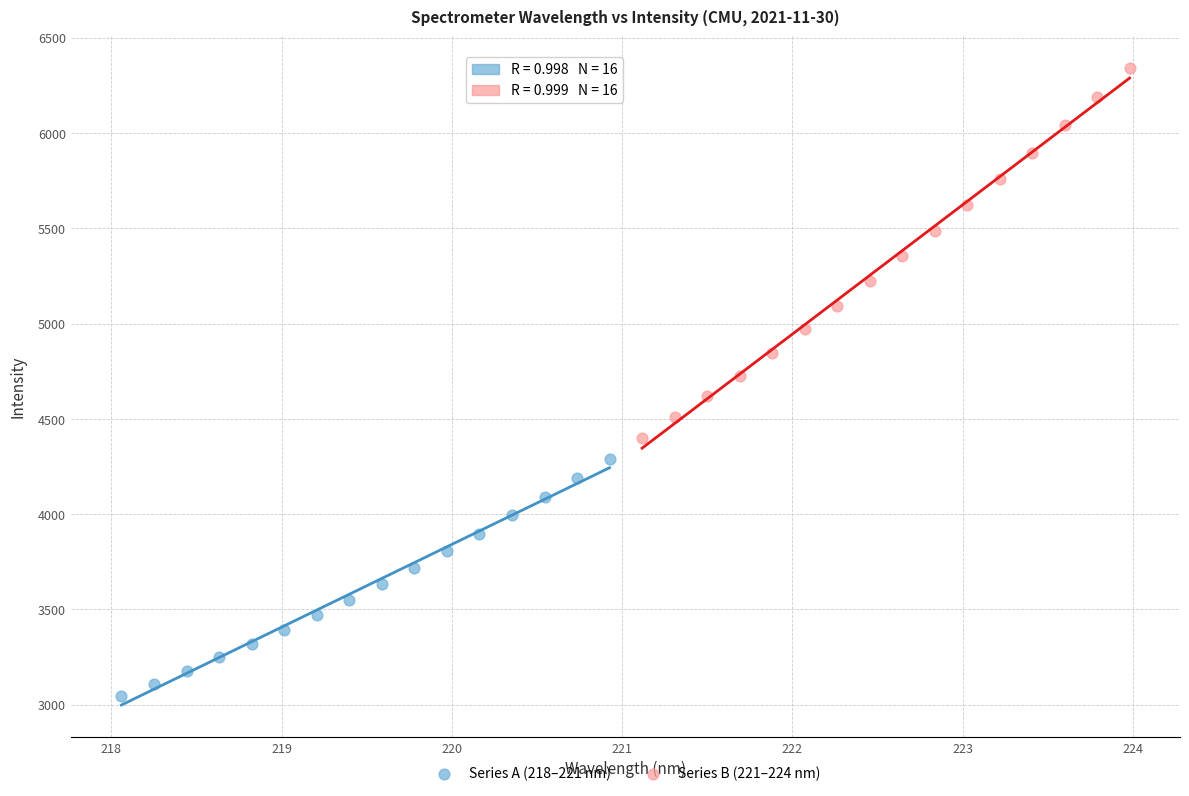

What are all the series names shown in the legend?

Series A (218–221 nm), Series B (221–224 nm)